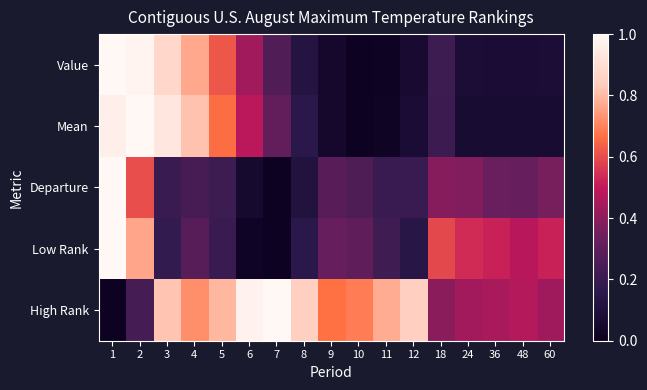

Rank the series by their maximum value, from highest to lowest.

Value, Mean, Departure, Low Rank, High Rank